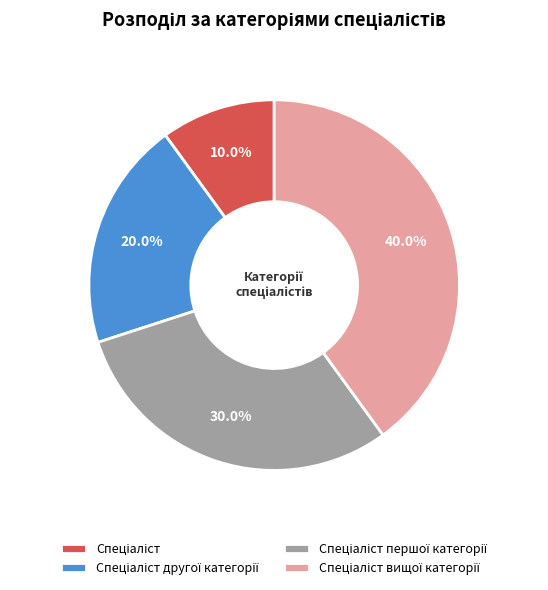

Is there a majority slice in this chart?

No